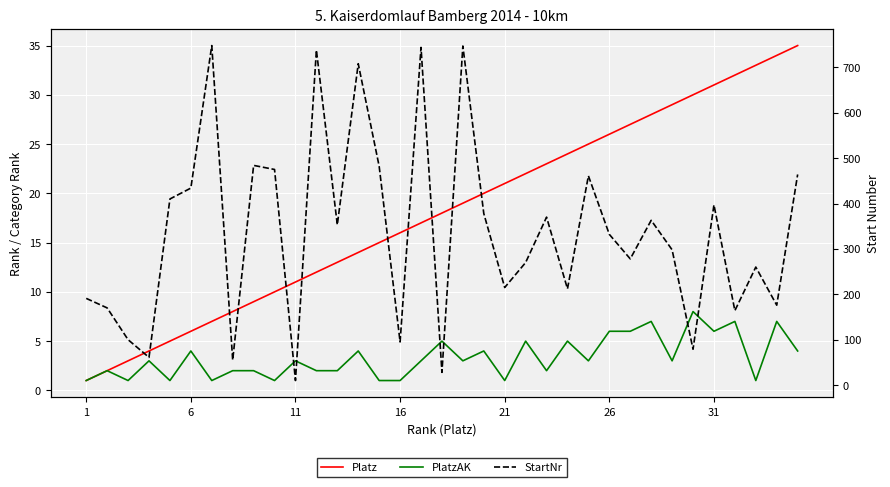

Is this an area chart (filled region under the line)?

No